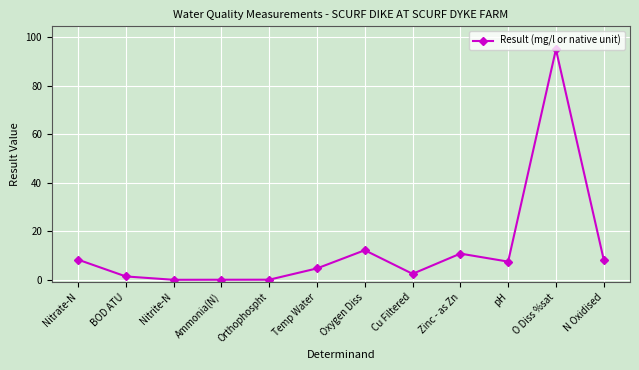

What is the value of the 8th point from the left?

2.5